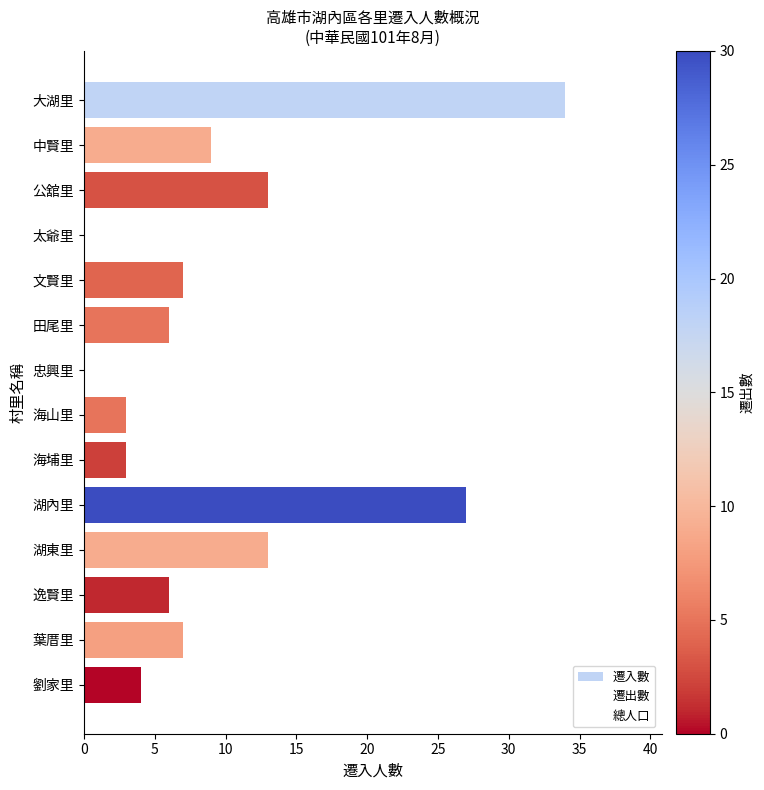

How many categories are shown in the chart?

14